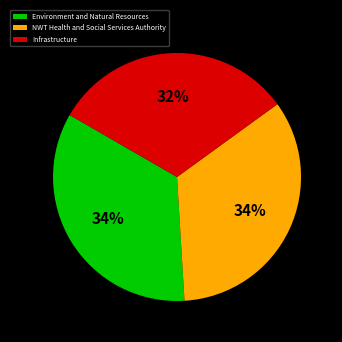

Combined, do NWT Health and Social Services Authority and Environment and Natural Resources account for over 50%?

Yes